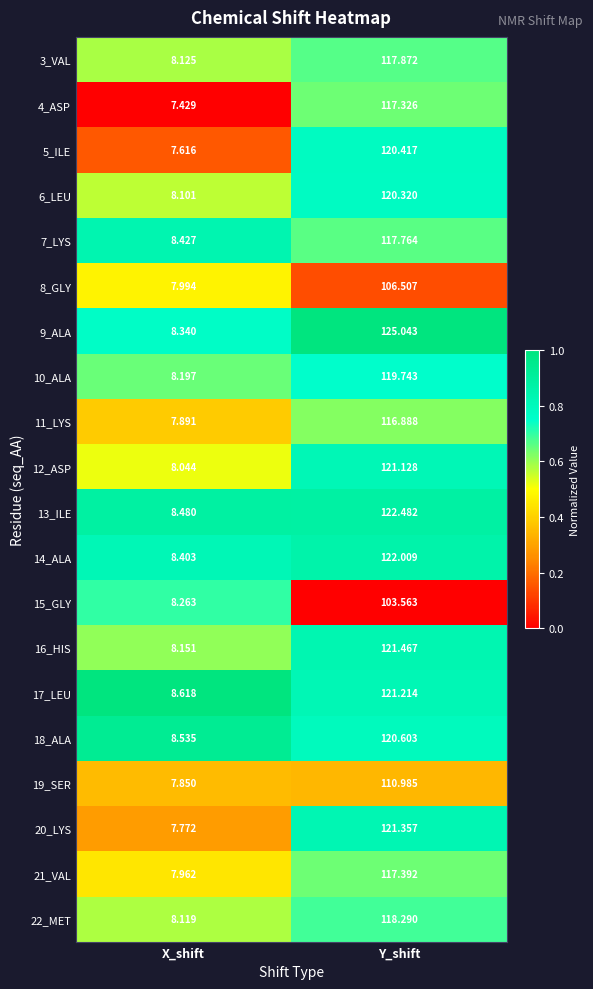

Is the value of 21_VAL at X_shift greater than the value of 5_ILE at Y_shift?

No